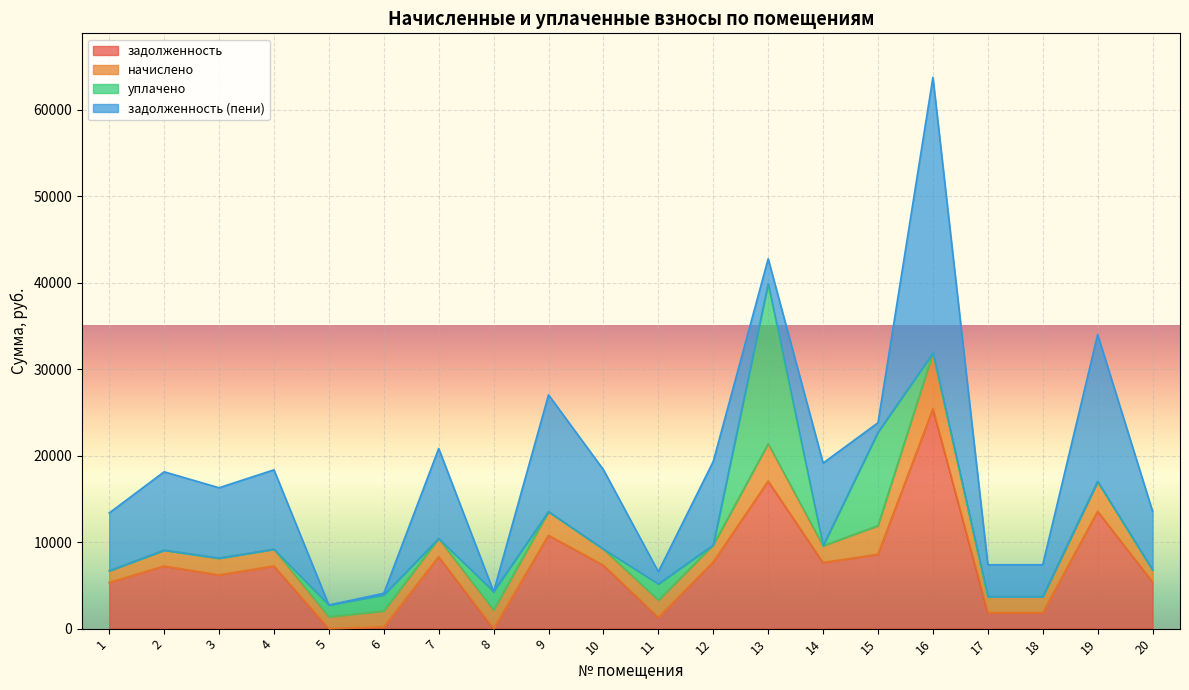

Between which two adjacent categories do задолженность and начислено first intersect?

4 and 5